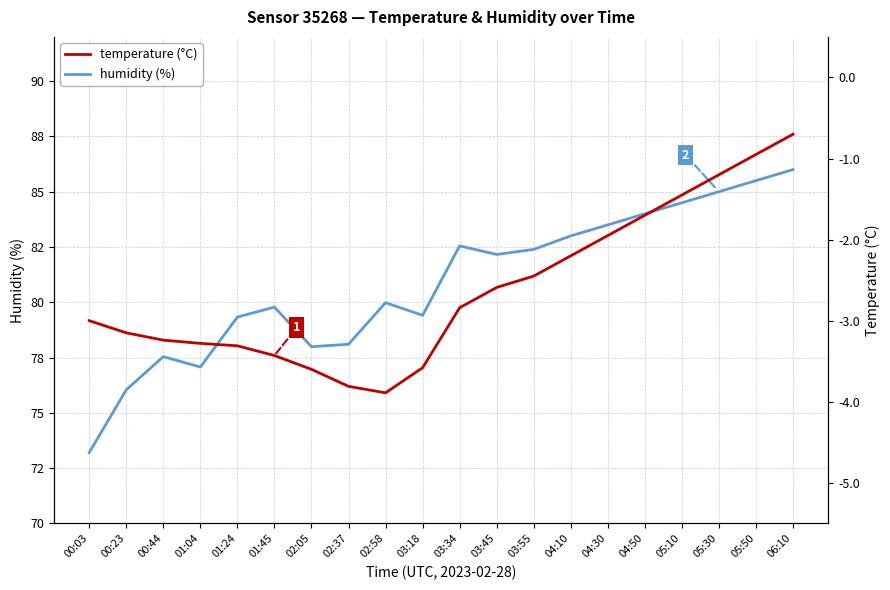

What is the difference between the second highest and minimum values in the temperature series?

2.9